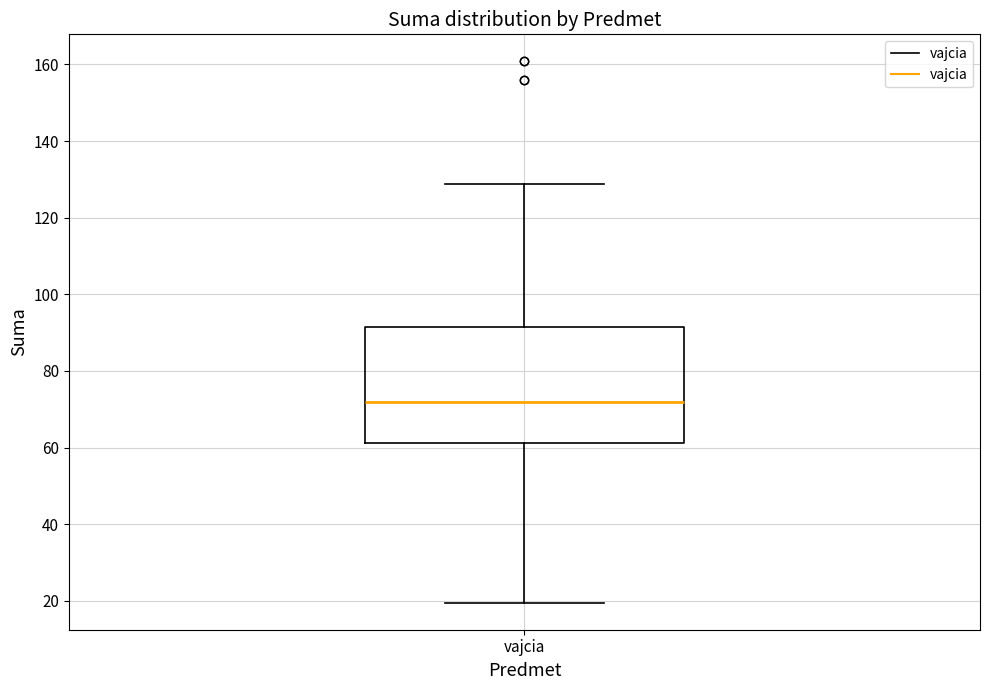

Read this box plot against the y-axis: the position of the median line, the range covered by the box, and the ends of both whiskers. The values are not printed on the chart, so give them approximately, as read against the axis.

median 72, box 62 to 92, whiskers 20 to 128